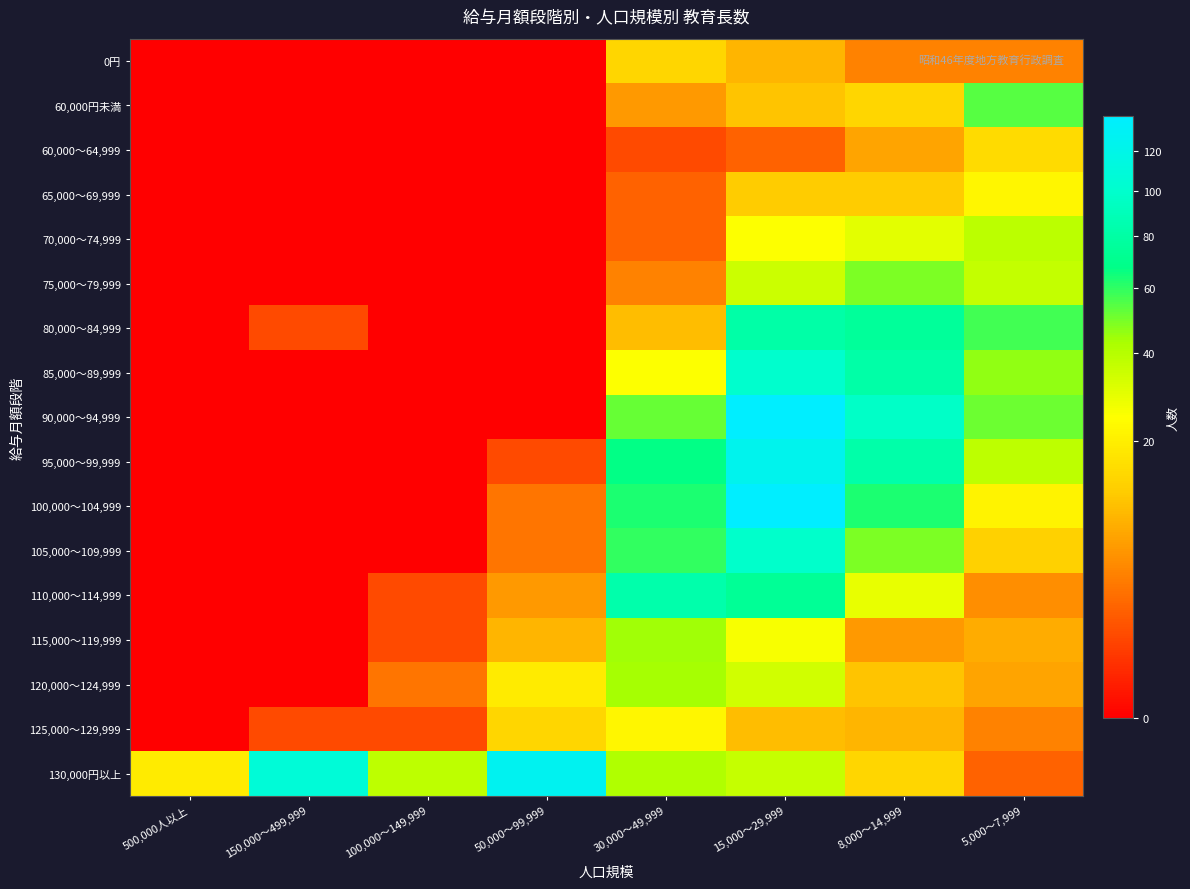

How many distinct data groups are displayed?

17